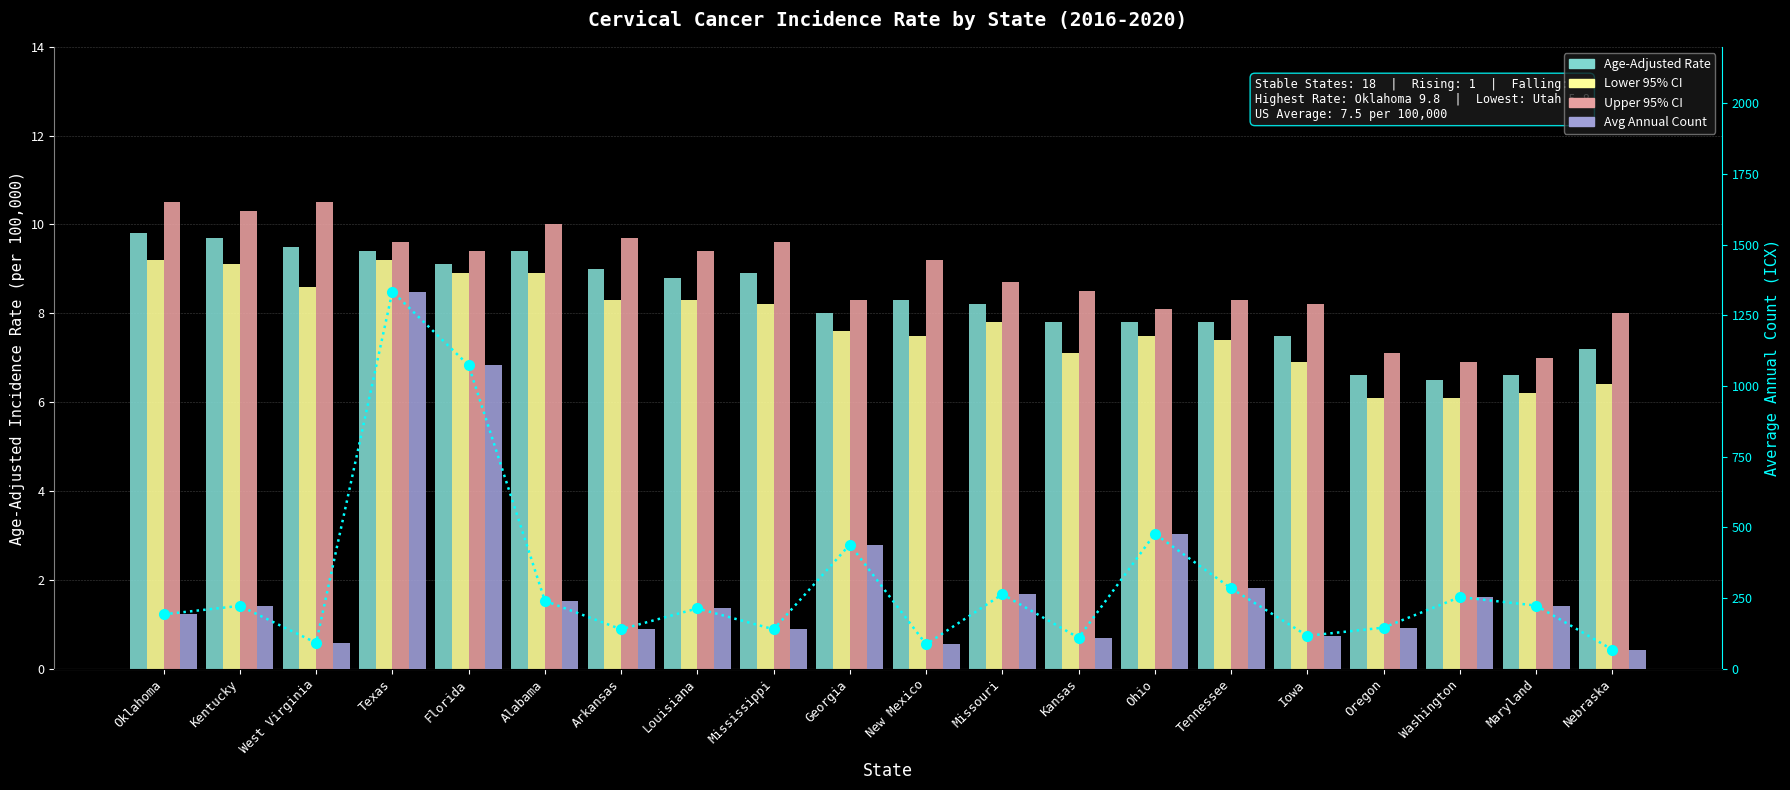

At which label does Avg Annual Count reach its peak?

Texas